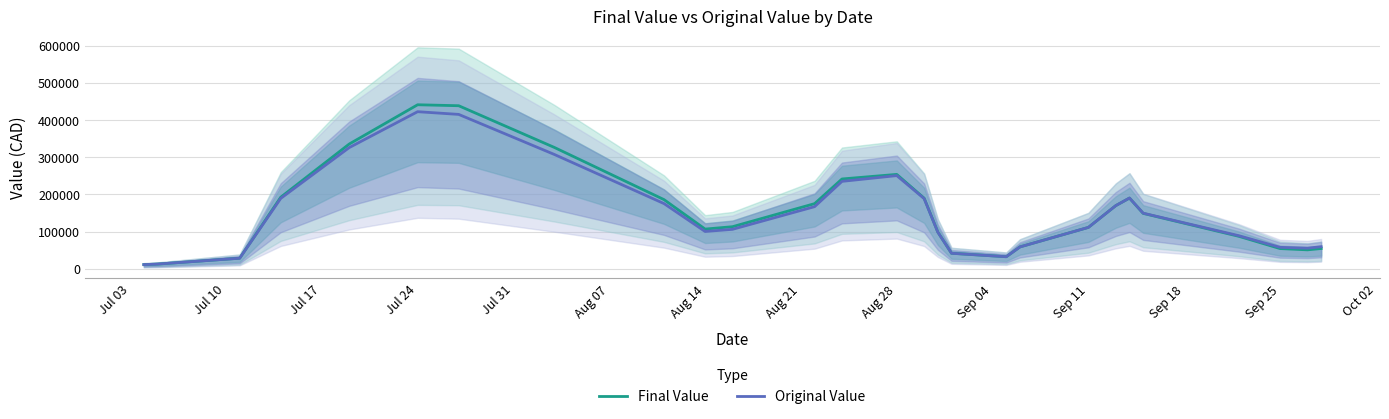

Which category has the lowest value across all series?

Jul 03